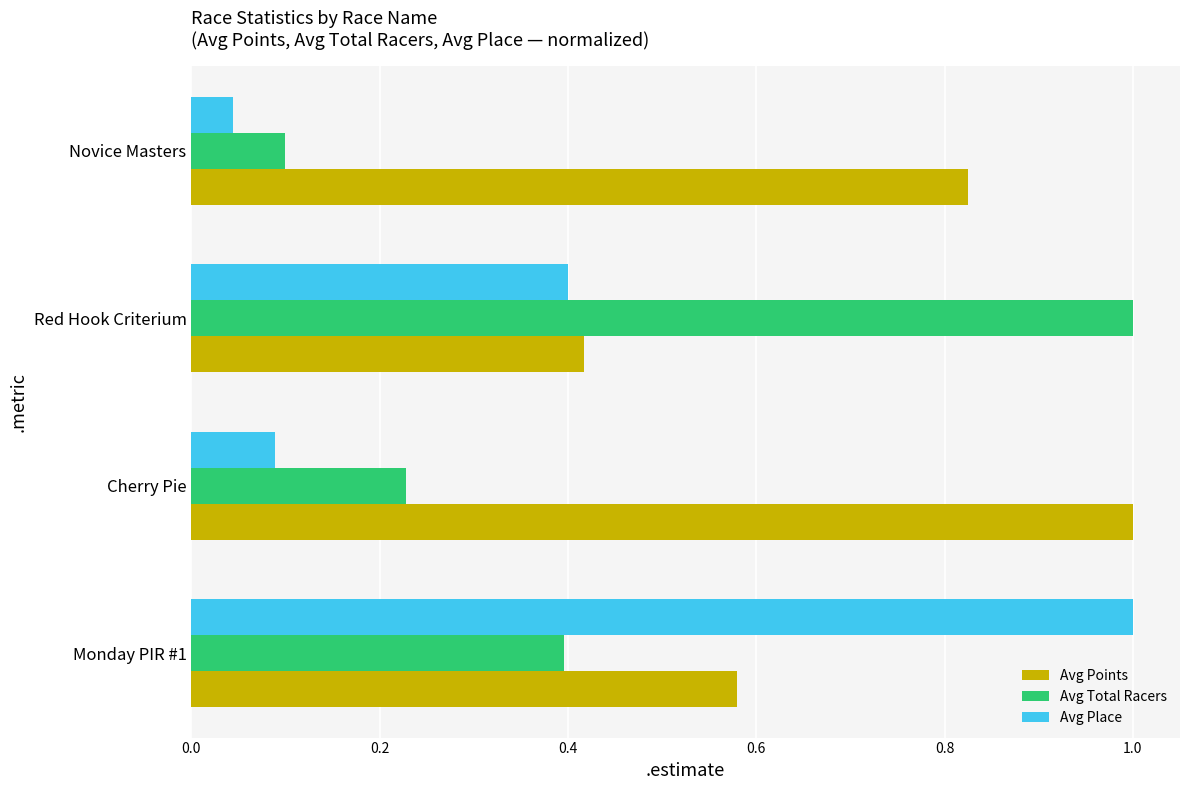

True or false: Avg Place has a value of 0.4 at Red Hook Criterium.

True